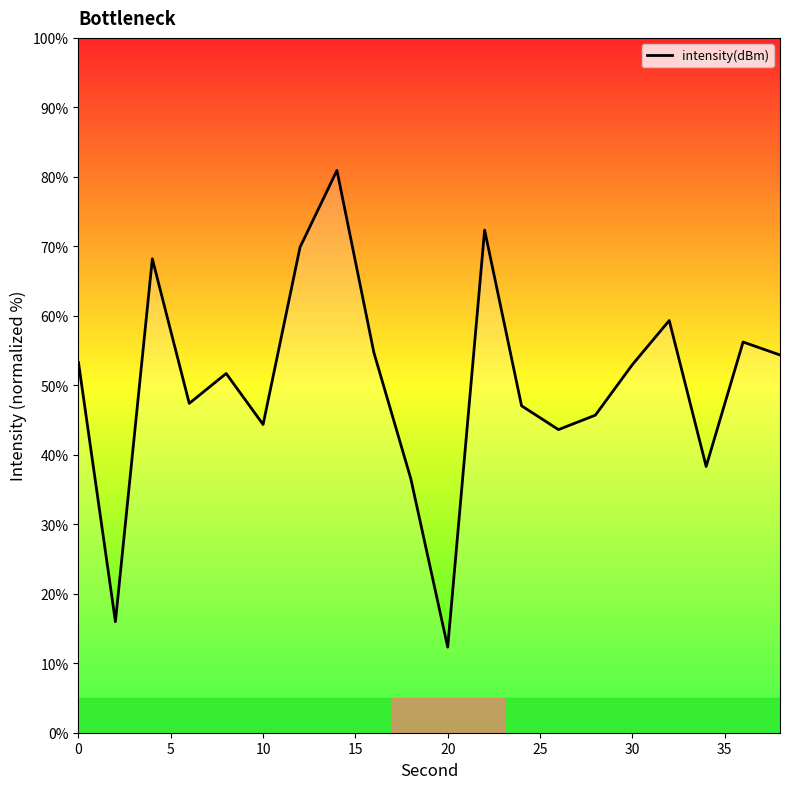

What is the smallest value displayed?

12.3